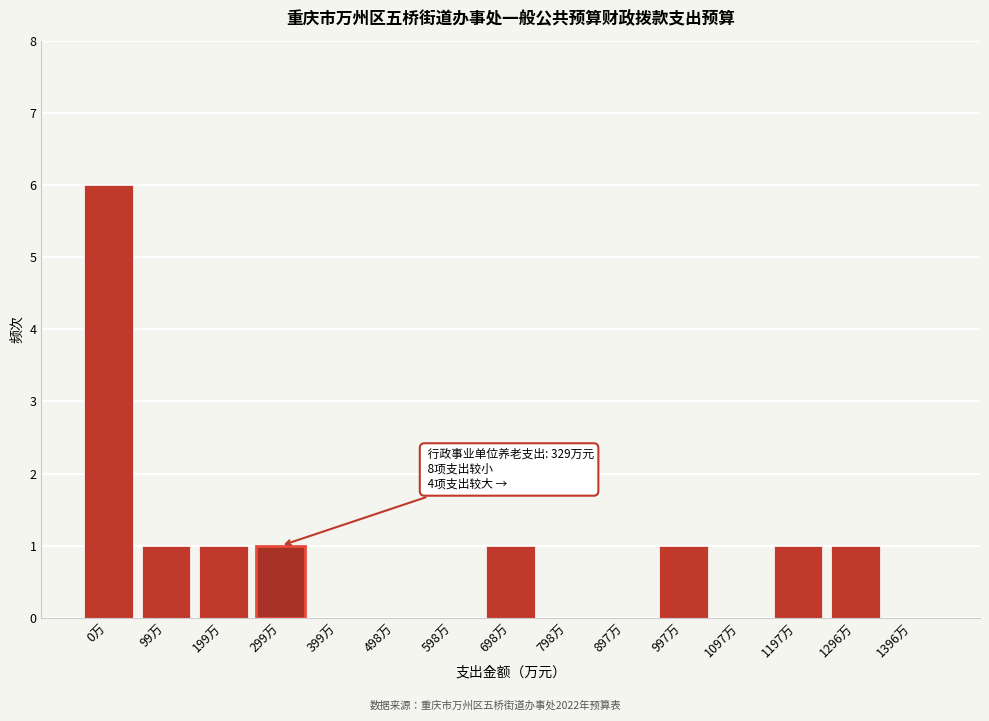

Reading right to left, transcribe all the data shown in this chart.

1396万=0	1296万=1	1197万=1	1097万=0	997万=1	897万=0	798万=0	698万=1	598万=0	498万=0	399万=0	299万=1	199万=1	99万=1	0万=6